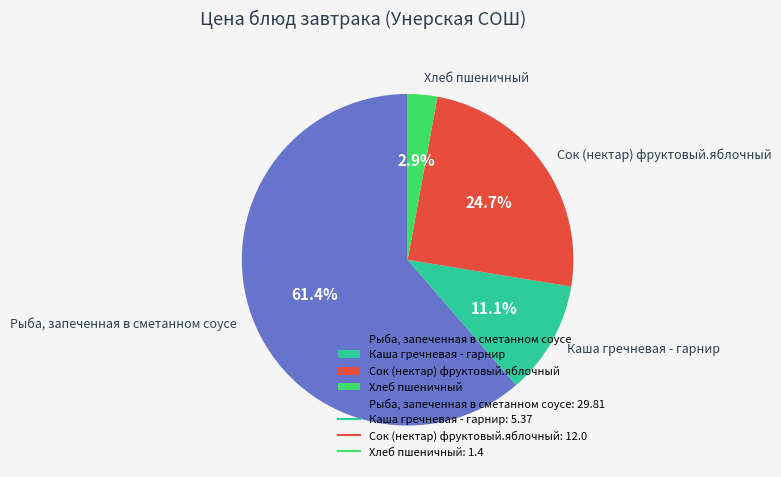

To the nearest percent, what is the average slice percentage?

25%